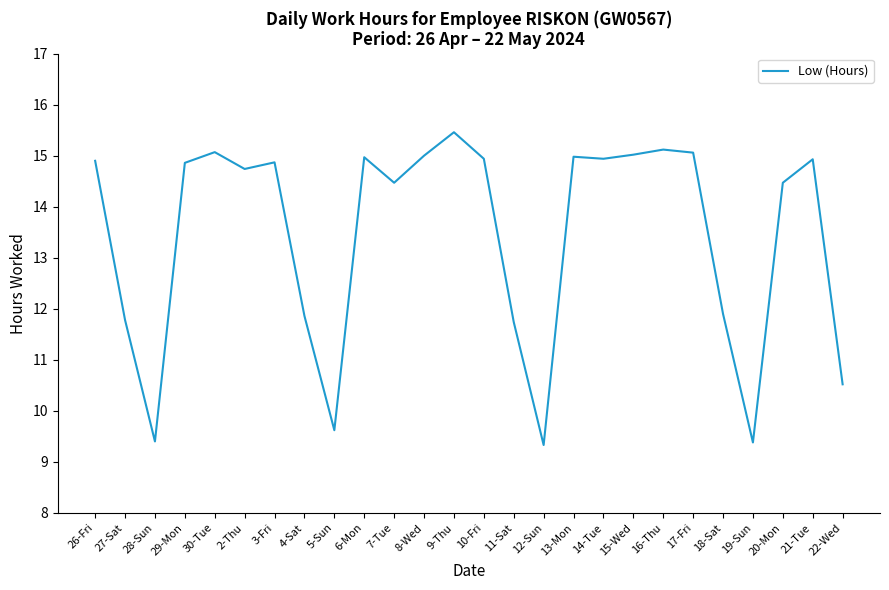

At which label does the data first exceed 14?

26-Fri